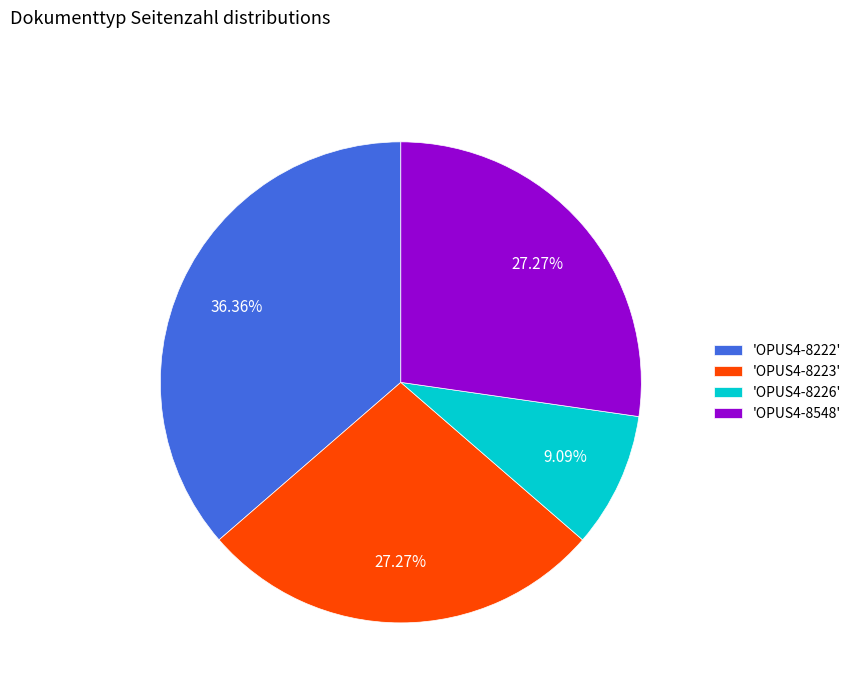

To the nearest percent, what is the difference between the largest and smallest slice percentages?

27%